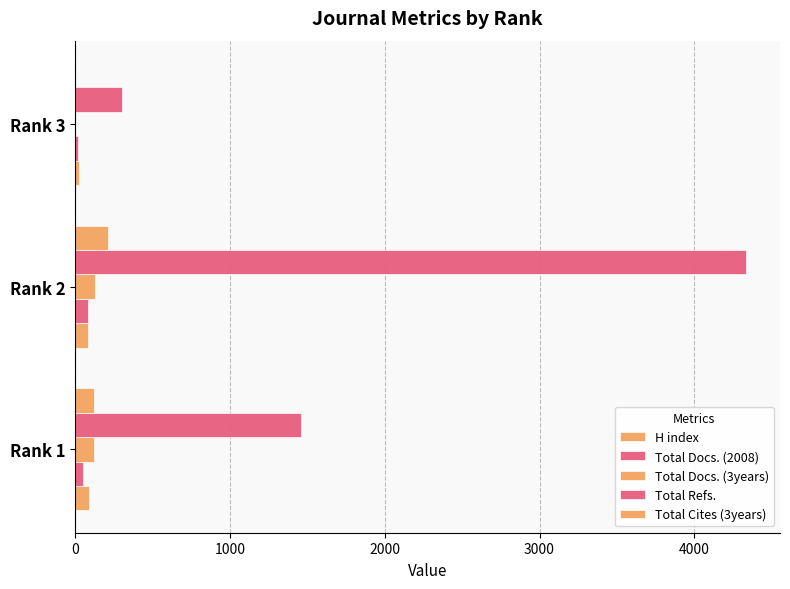

At how many categories does at least one series exceed 3077?

1